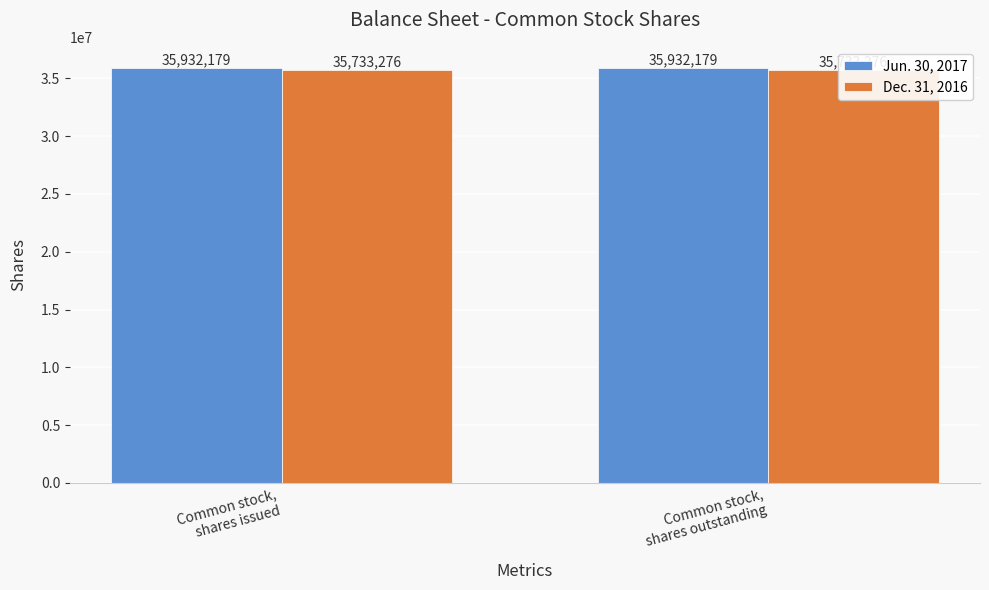

What are all the series names shown in the legend?

Jun. 30, 2017, Dec. 31, 2016